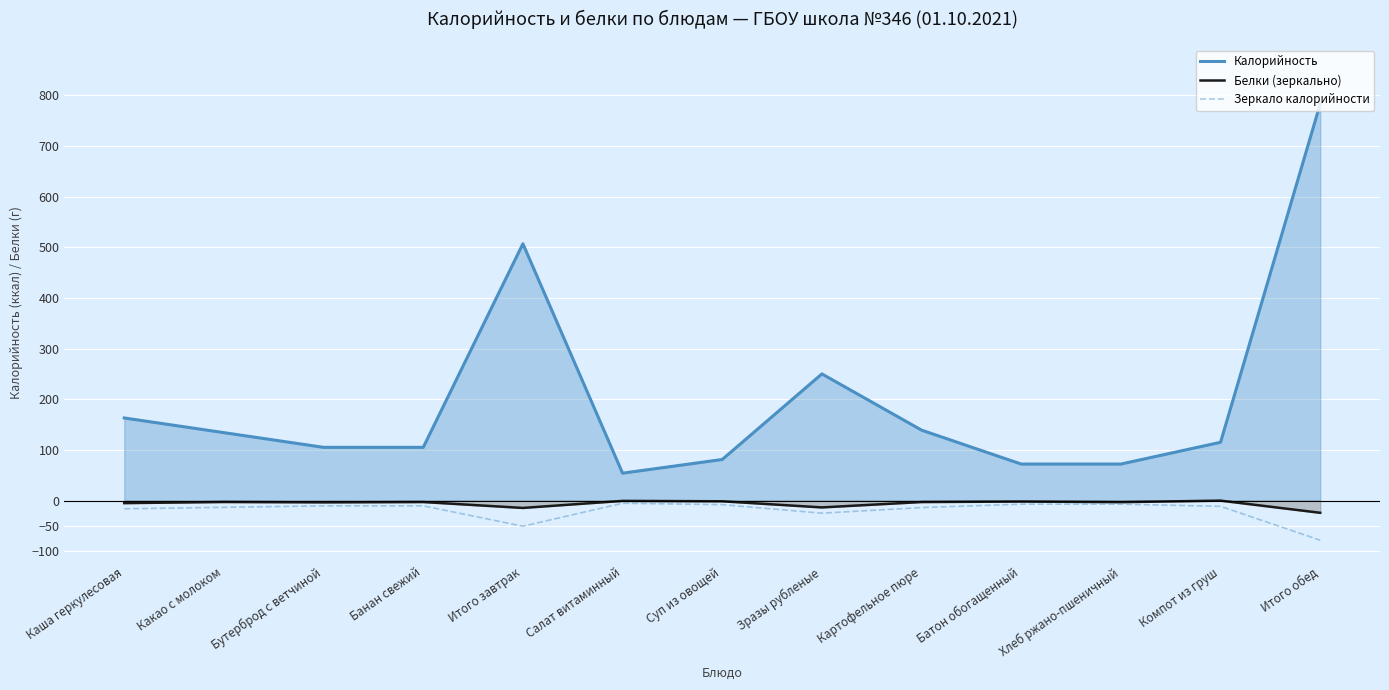

Which series changed the most between Банан свежий and Зразы рубленые?

Калорийность